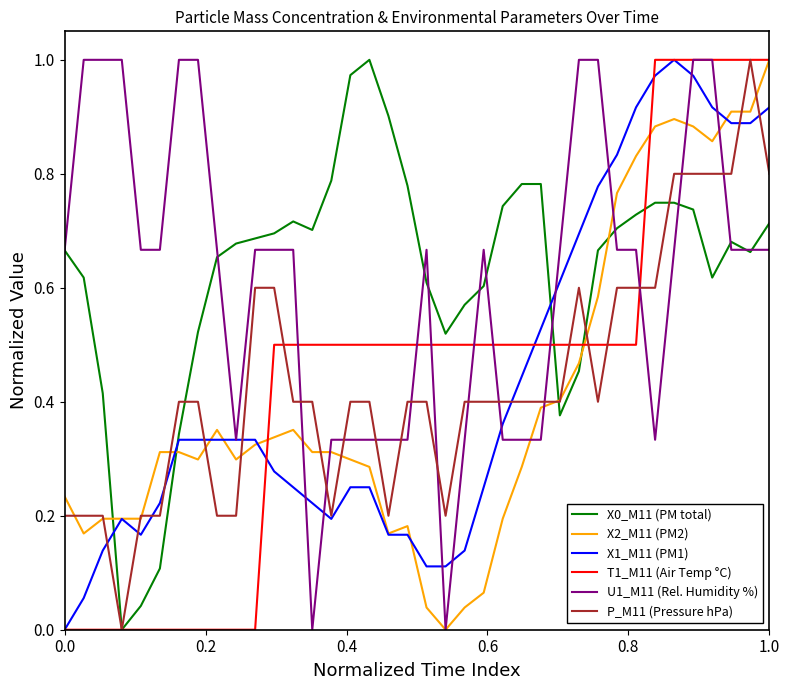

After their last crossing, which series has the higher values: P_M11 (Pressure hPa) or X0_M11 (PM total)?

P_M11 (Pressure hPa)